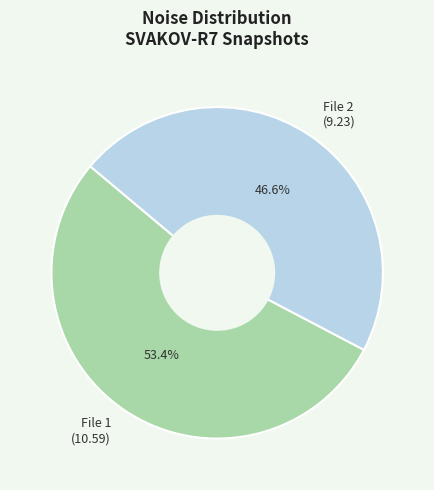

Does File 2 (9.23) represent more than half of the total?

No